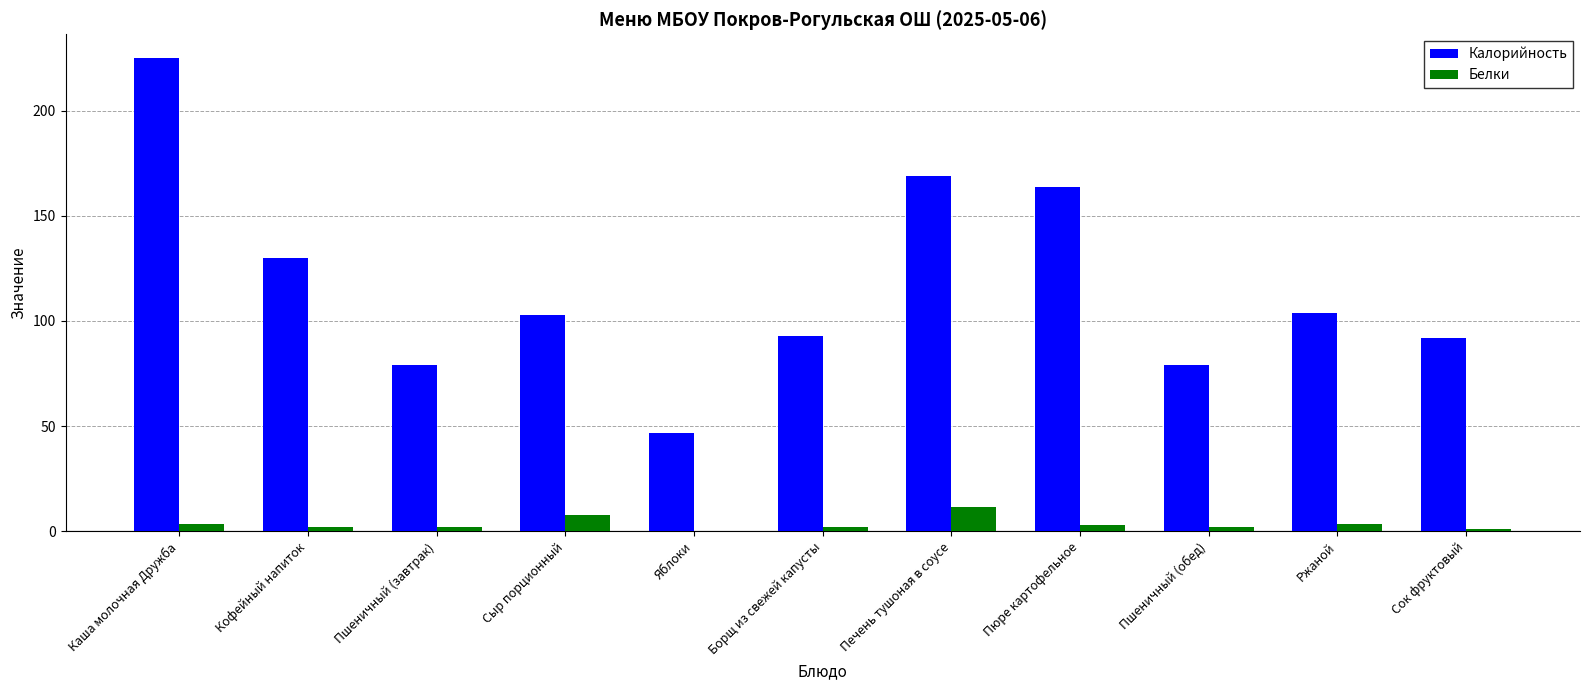

At which category does the chart reach its peak across all series?

Каша молочная Дружба